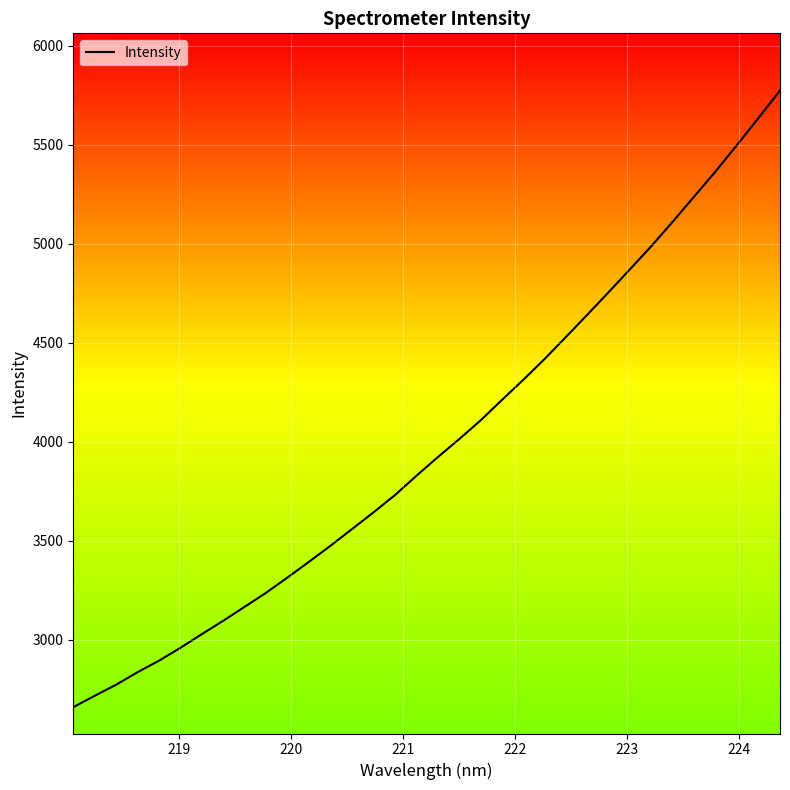

What is the smallest value displayed?

2659.9